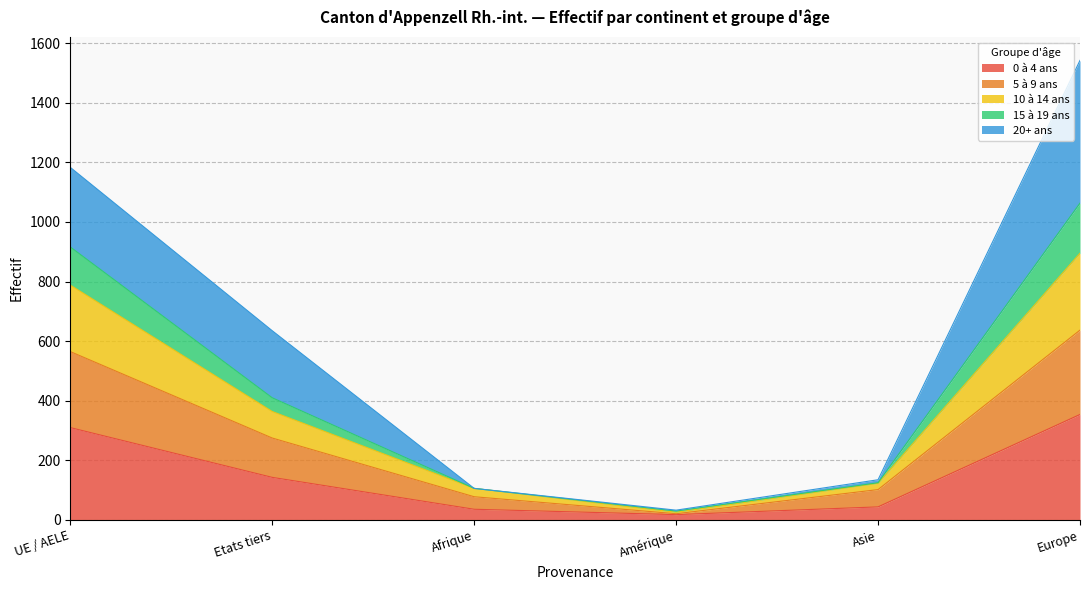

At which category is the sum across all series the highest?

Europe